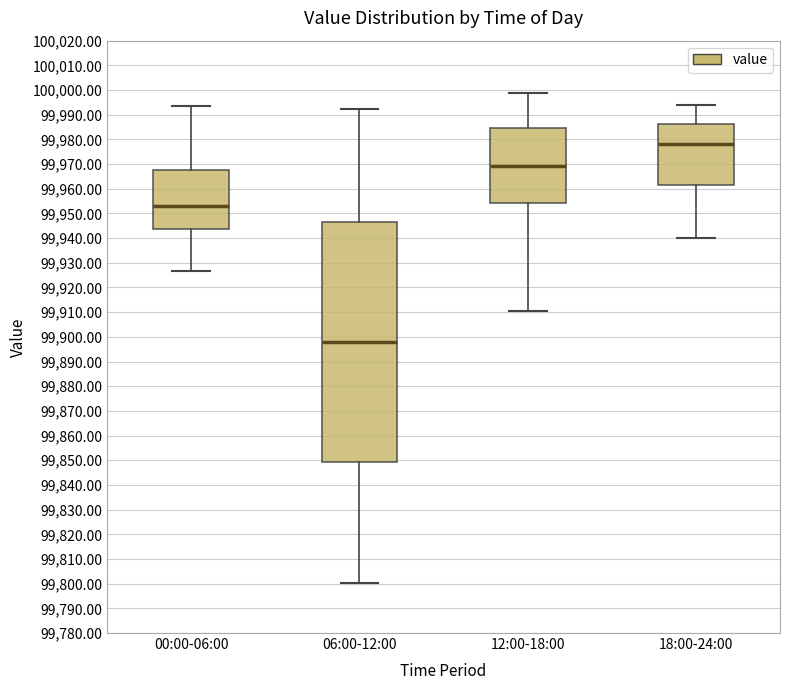

Where does the upper whisker of the box for 00:00-06:00 end on the y-axis? The values are not printed on the chart, so give them approximately, as read against the axis.

99994